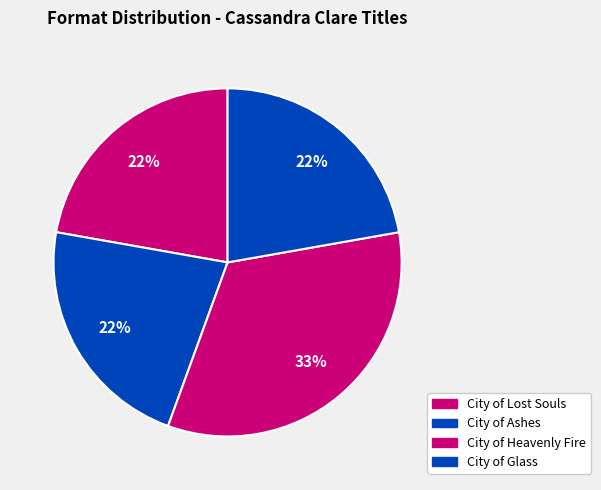

Which category has the biggest portion of the pie?

City of Heavenly Fire